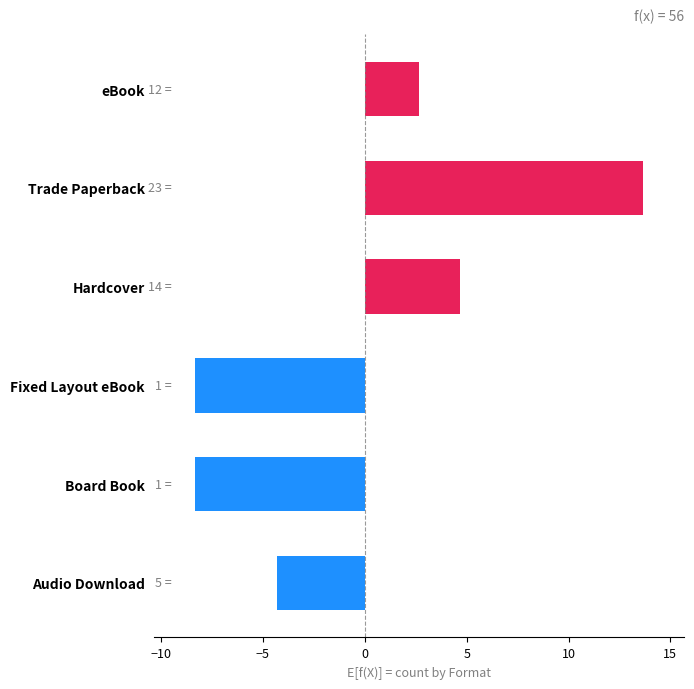

What is the difference between the maximum and minimum values?

22.0